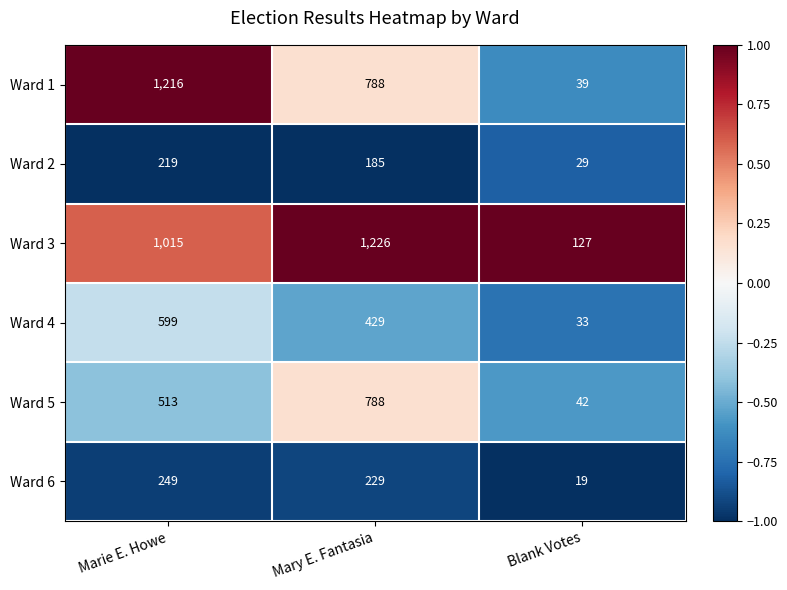

Which series changed the most between Mary E. Fantasia and Blank Votes?

Ward 3